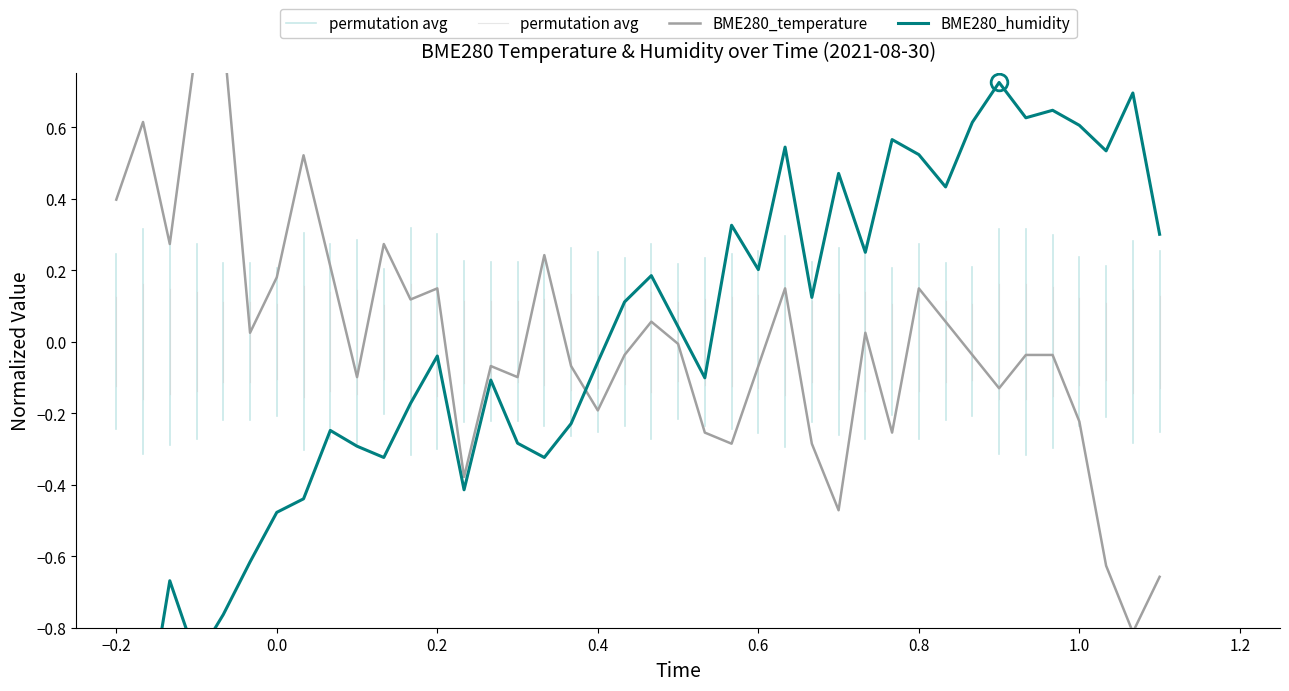

Which series ends up on top after the final intersection of BME280_humidity and BME280_temperature?

BME280_humidity